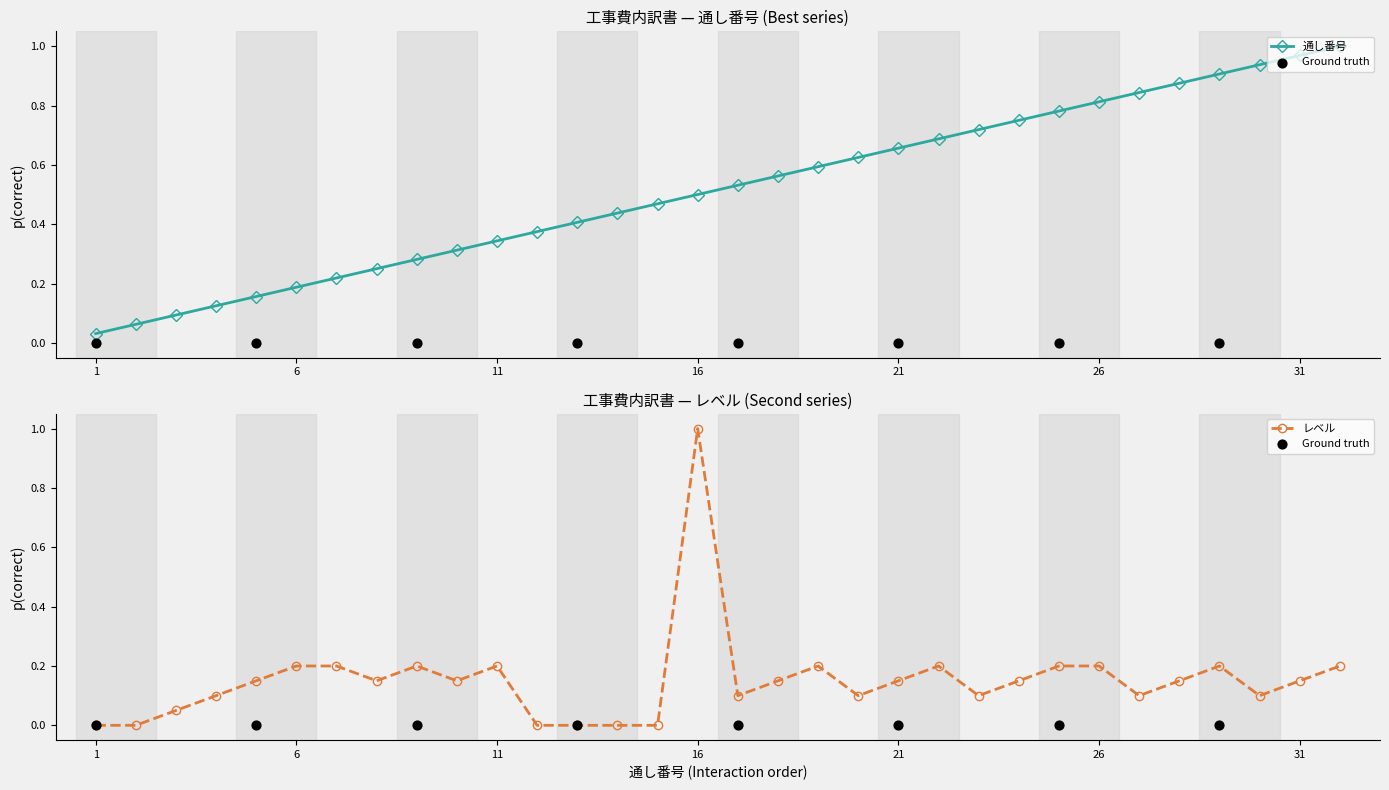

At how many categories does at least one series exceed 0?

32